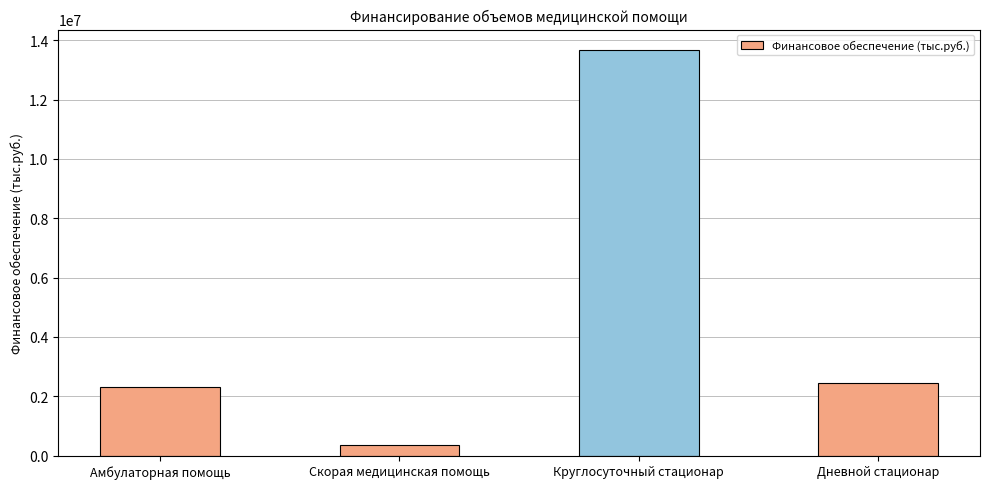

At which category does the chart reach its minimum across all series?

Скорая медицинская помощь